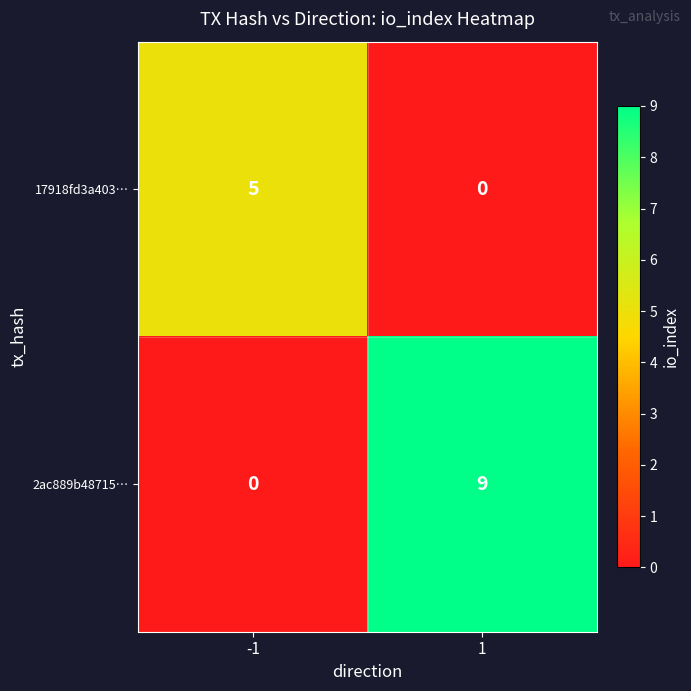

Which label corresponds to the largest value in the chart?

1